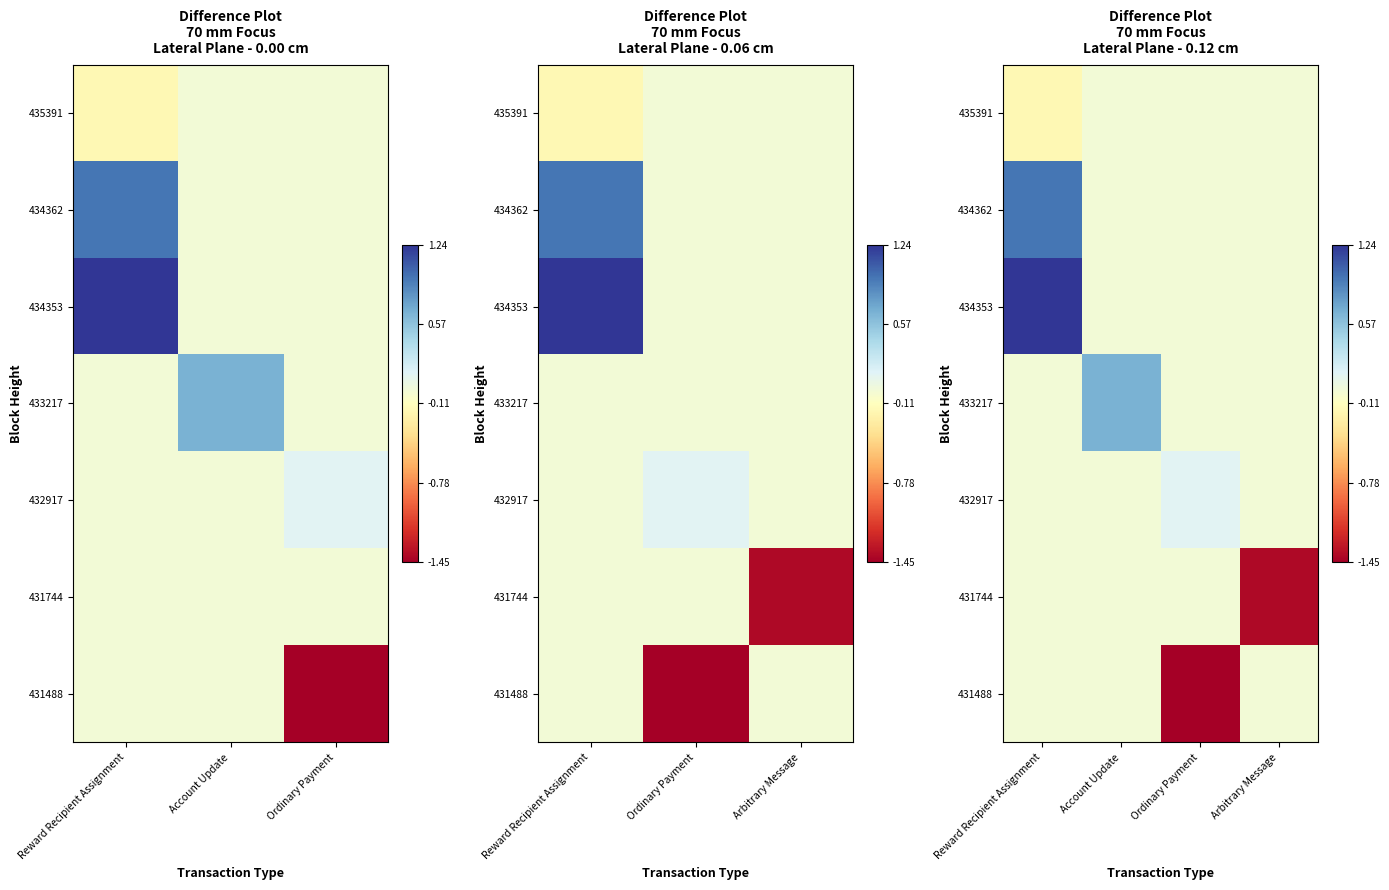

Between Reward Recipient Assignment and Account Update, which series saw the biggest shift?

434353